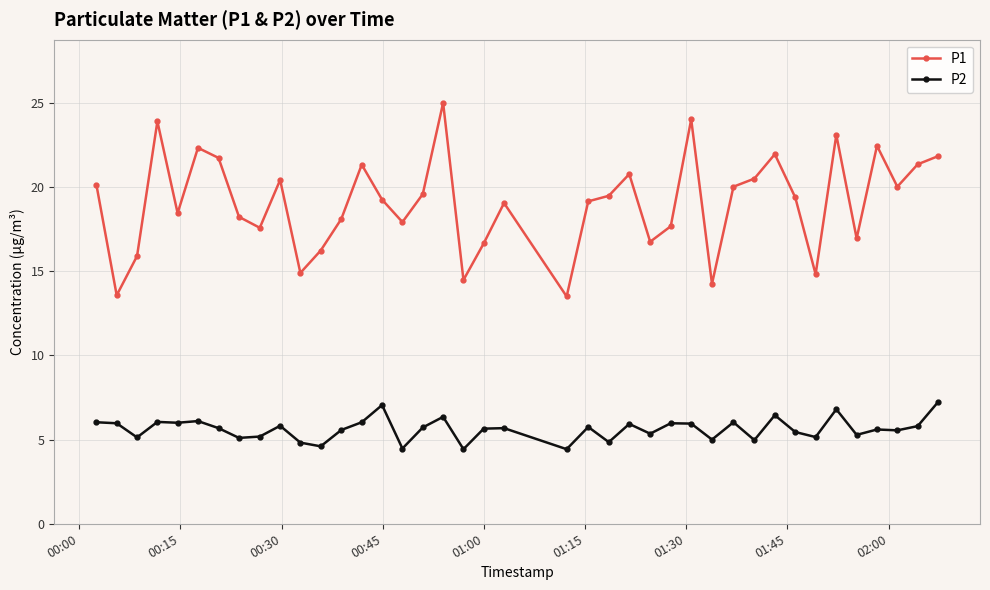

True or false: P2 and P1 cross at least once.

False